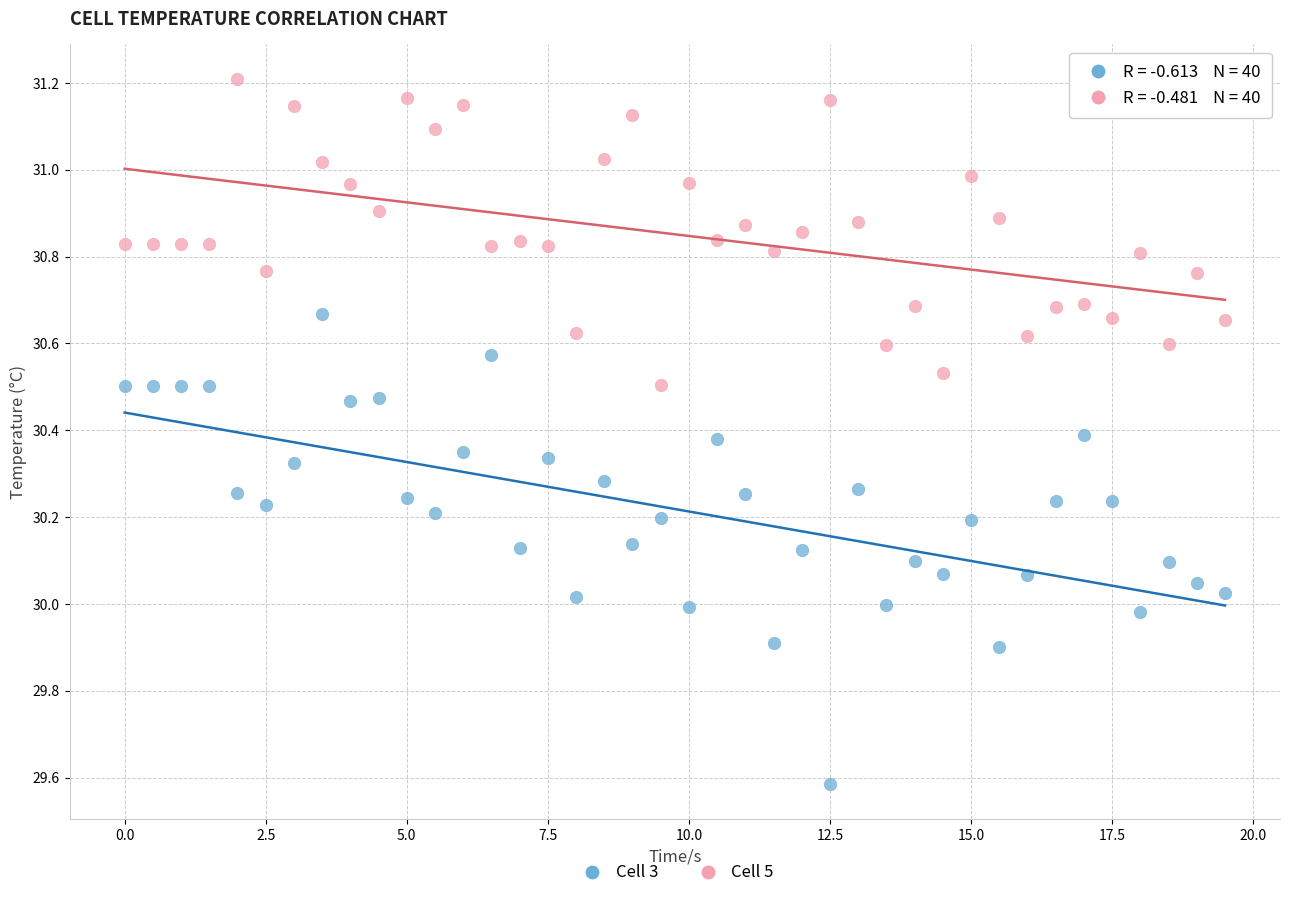

Across all data points, what is the range of Y values (max minus min)?

1.6